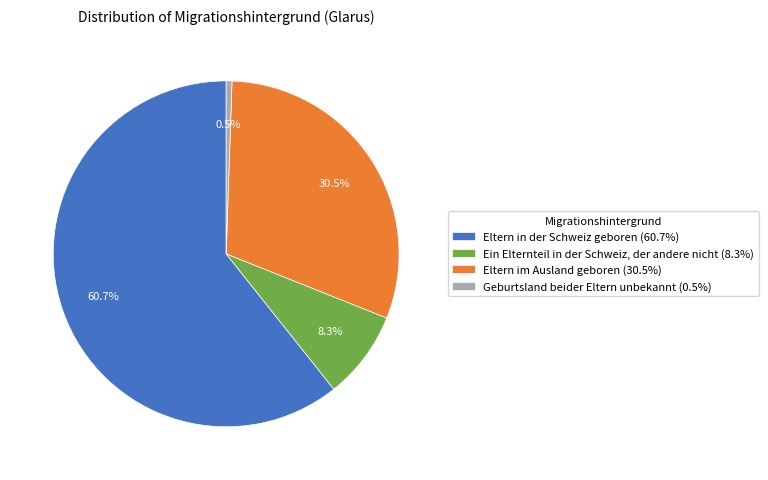

Is there a majority slice in this chart?

Yes